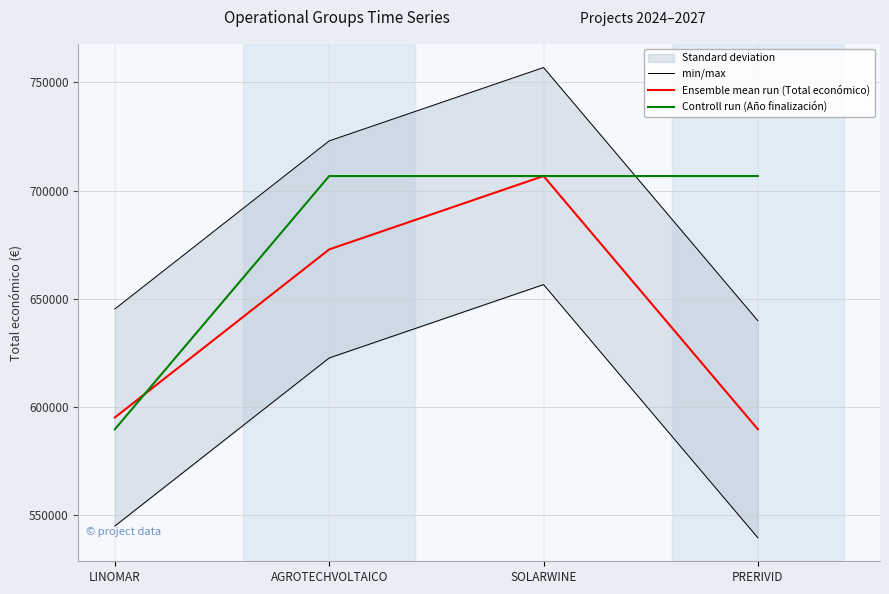

Reading right to left, what are all the values shown in this chart?

min/max: PRERIVID=539590.3	SOLARWINE=656556.3	AGROTECHVOLTAICO=622666.3	LINOMAR=545032.3
Ensemble mean run (Total económico): PRERIVID=589731.0	SOLARWINE=706697.0	AGROTECHVOLTAICO=672807.0	LINOMAR=595173.0
Controll run (Año finalización): PRERIVID=706697.0	SOLARWINE=706697.0	AGROTECHVOLTAICO=706697.0	LINOMAR=589731.0